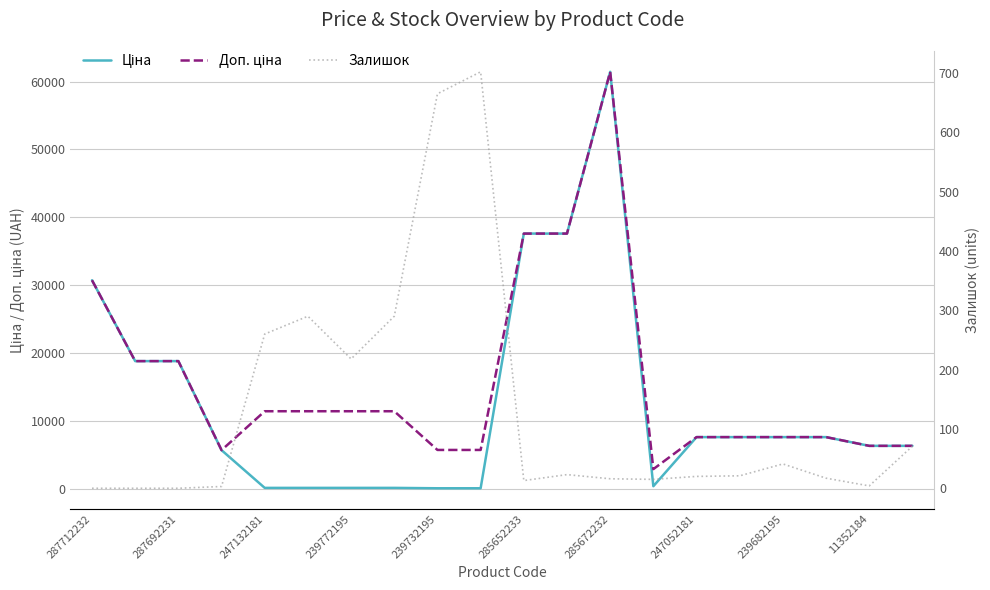

Which series has the largest total across all categories?

Доп. ціна